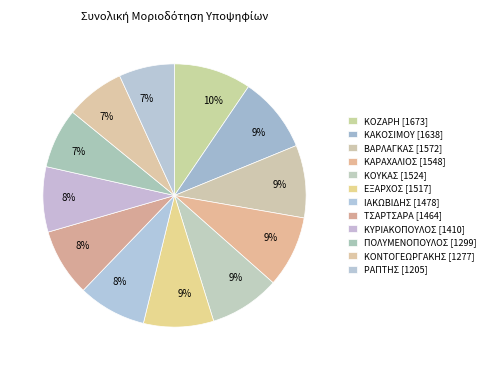

Which category has the smallest portion of the pie?

ΡΑΠΤΗΣ